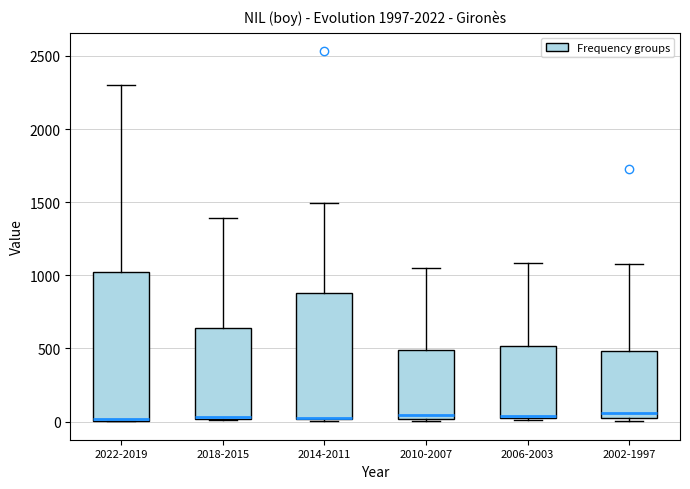

Reading left to right, transcribe this box plot: for each box, give where its median line is, the range the box spans, and where its two whiskers end, as read against the y-axis. The values are not printed on the chart, so give them approximately, as read against the axis.

2022-2019: median 0, box 0 to 1050, whiskers 0 to 2300
2018-2015: median 50, box 0 to 650, whiskers 0 to 1400
2014-2011: median 0 (drawn on the box's lower edge), box 0 to 900, whiskers 0 to 1500
2010-2007: median 50, box 0 to 500, whiskers 0 to 1050
2006-2003: median 50, box 0 to 500, whiskers 0 to 1100
2002-1997: median 50, box 0 to 500, whiskers 0 (just below the box's lower edge) to 1050